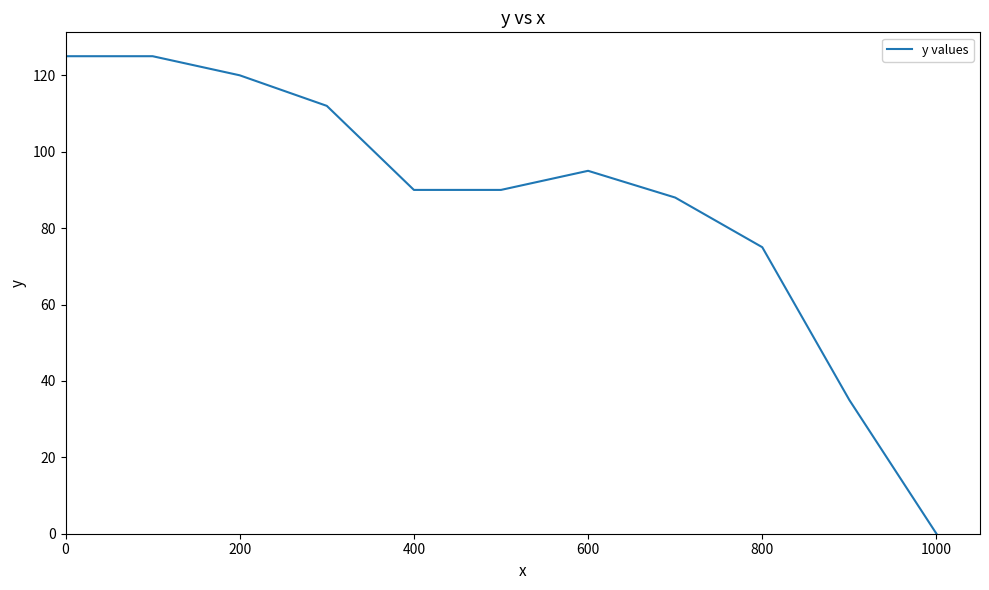

What is the greatest value displayed?

125